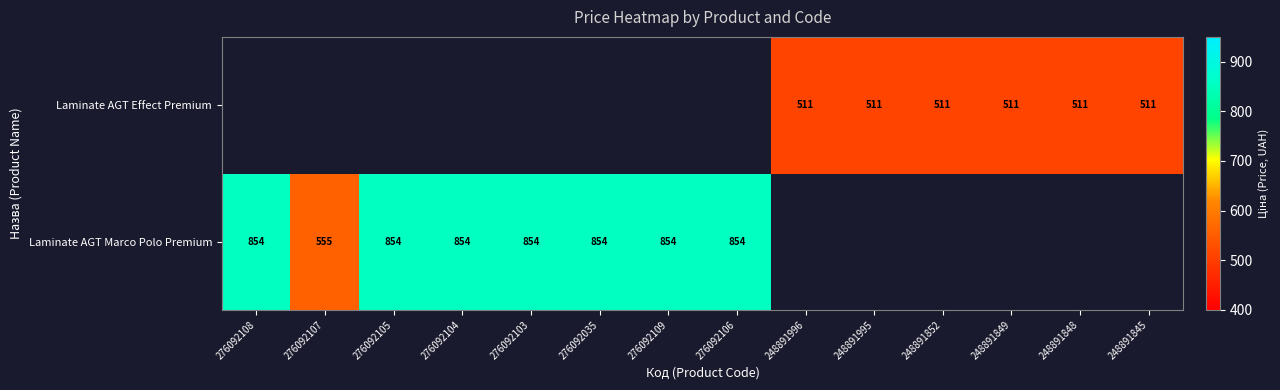

How many categories are shown in the chart?

14